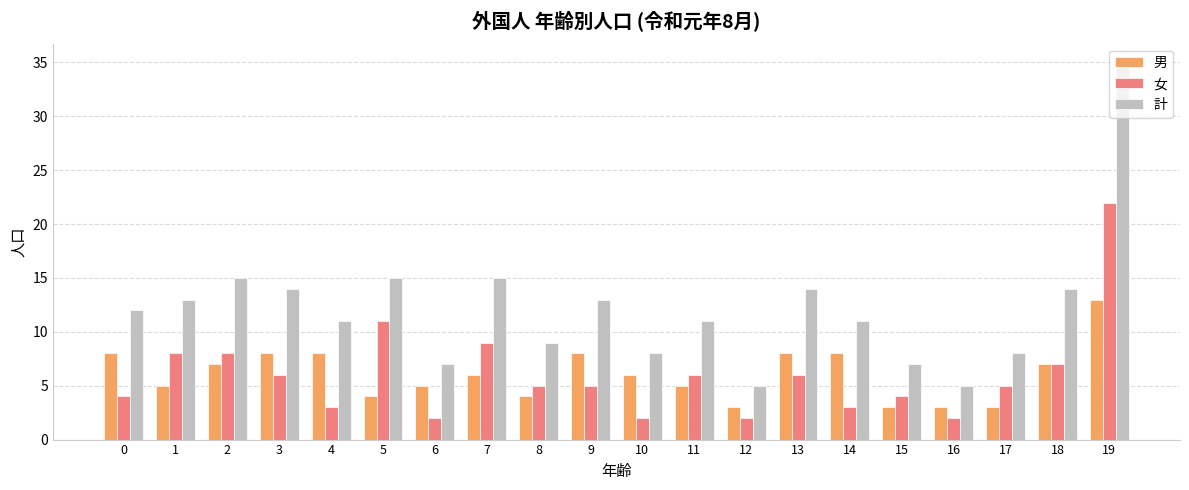

The value of 男 at 12 is 3. True or false?

True